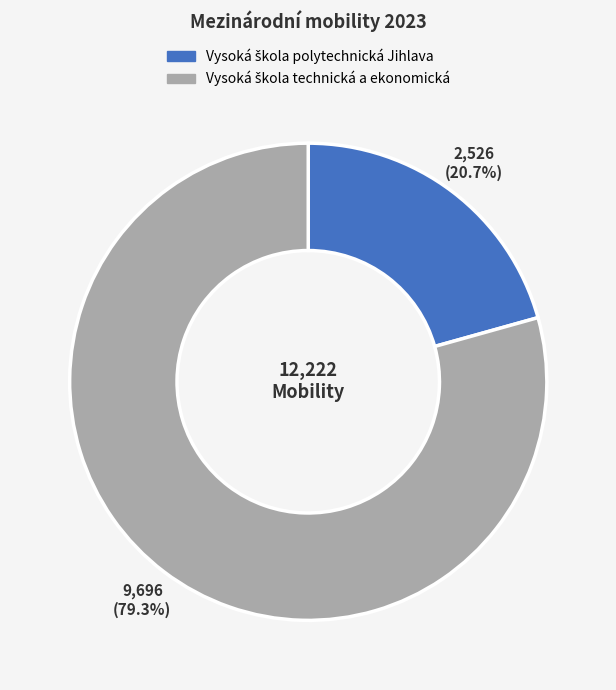

Is there any slice that represents more than half of the pie?

Yes